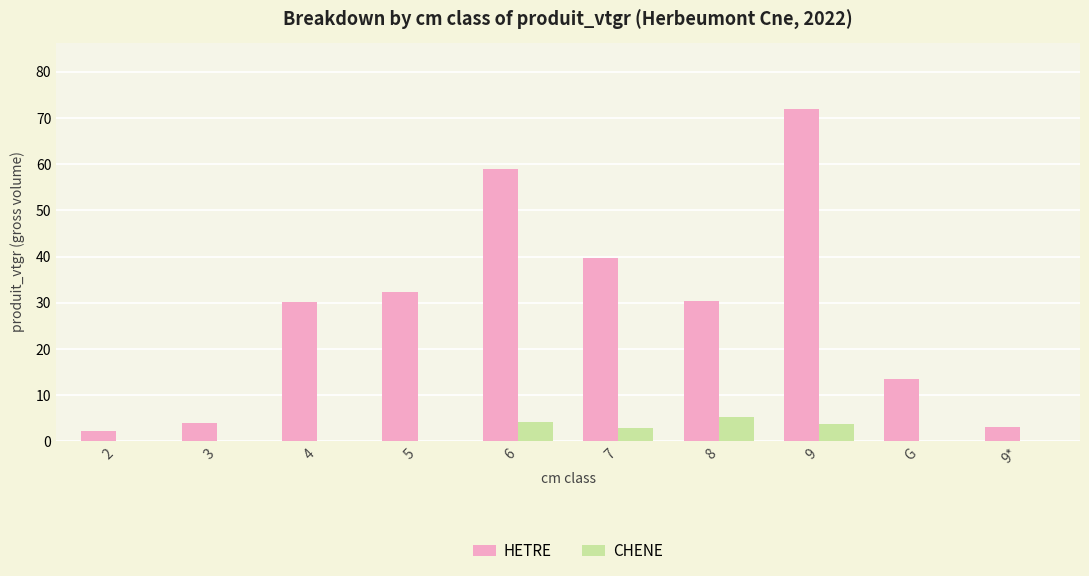

What is the difference between the CHENE values at 2 and 8?

5.3